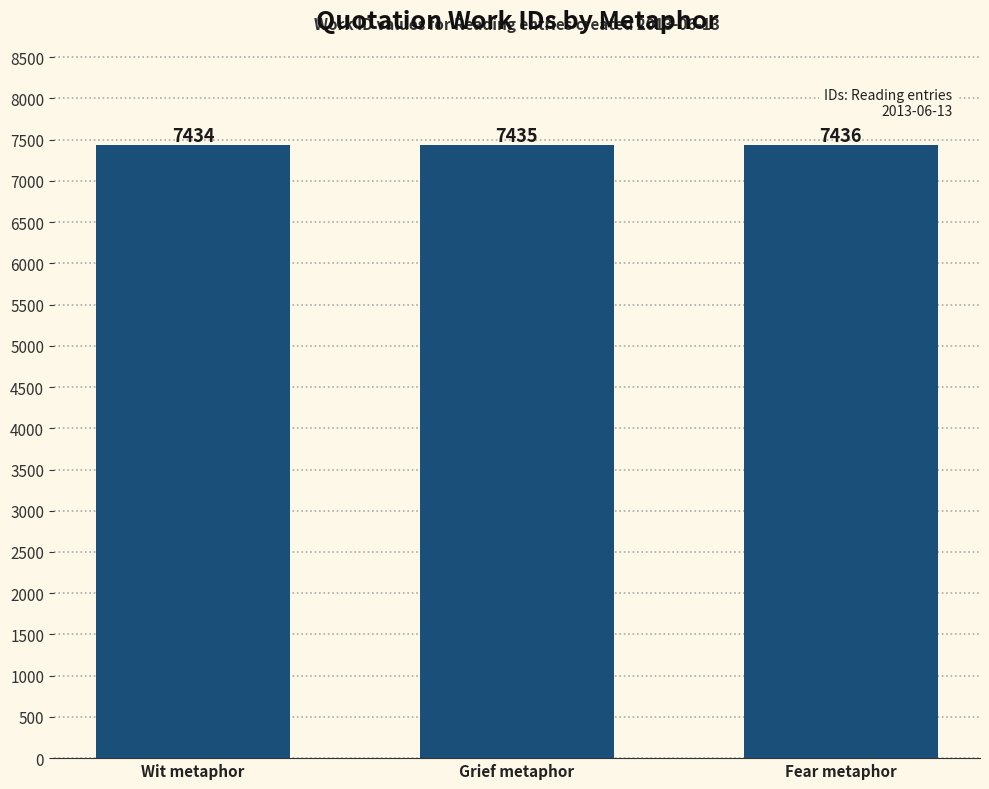

What is the change in value from Grief metaphor to Fear metaphor?

+1